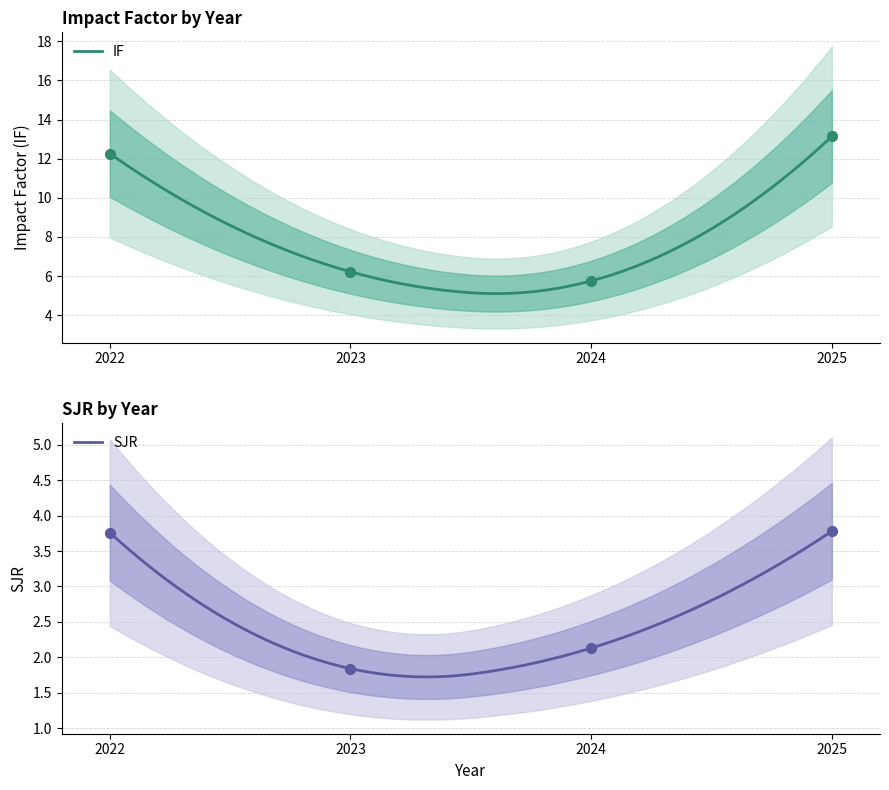

At how many categories does at least one series exceed 9?

2